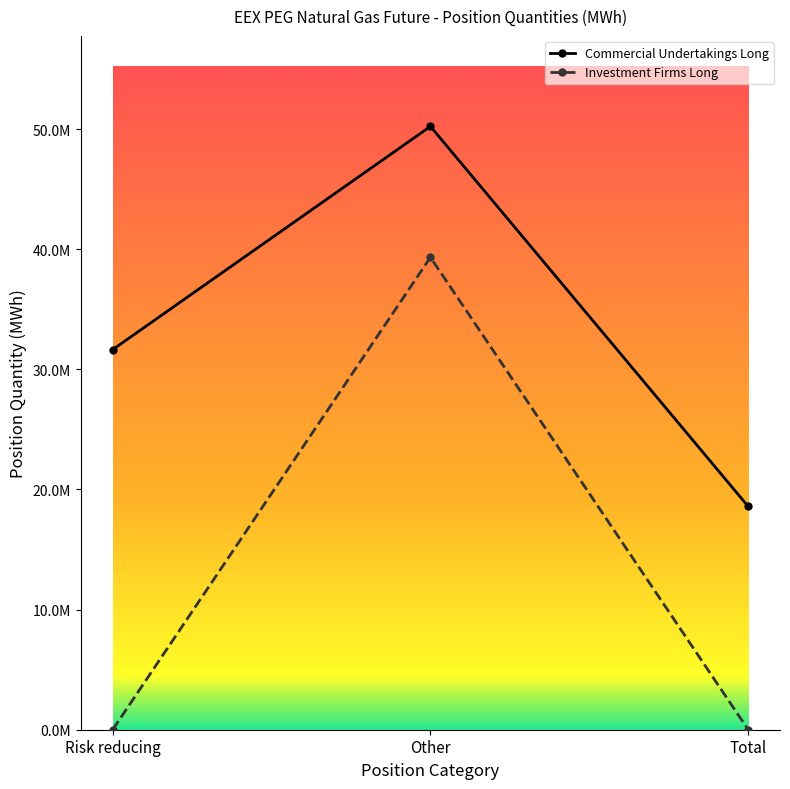

Which series has the widest spread of values?

Investment Firms Long